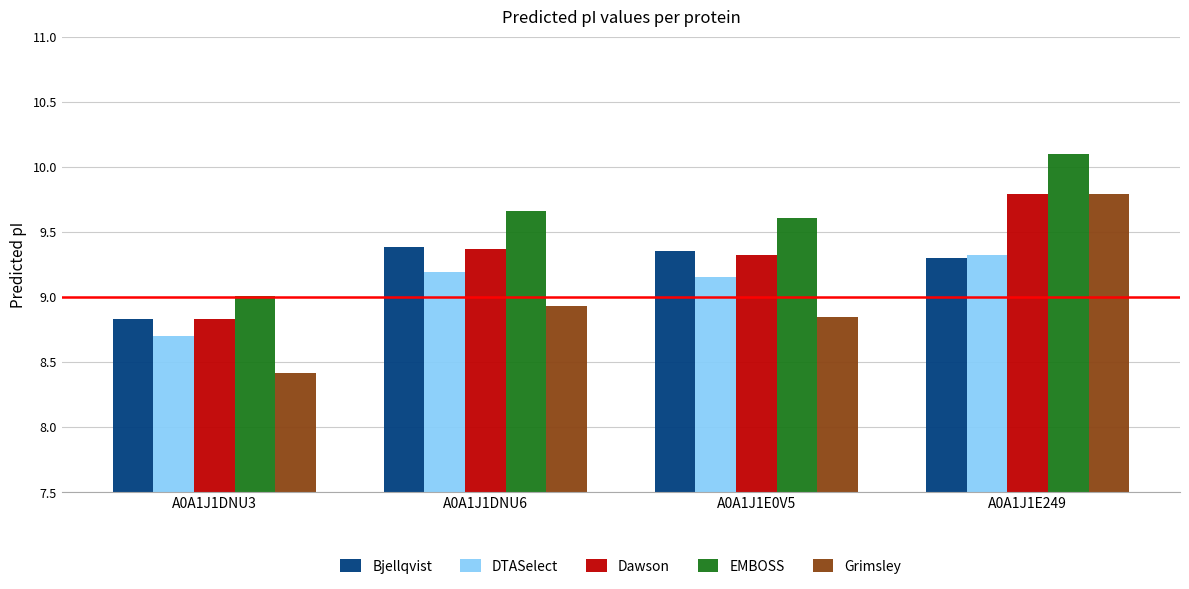

Between A0A1J1DNU3 and A0A1J1E0V5, which series saw the biggest shift?

EMBOSS